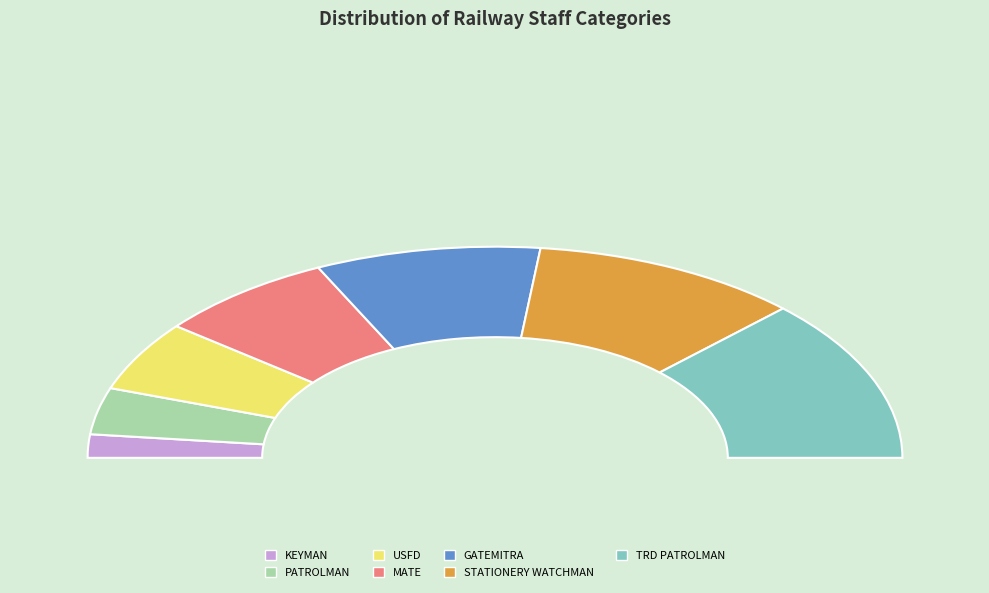

Which slice is the smallest?

KEYMAN